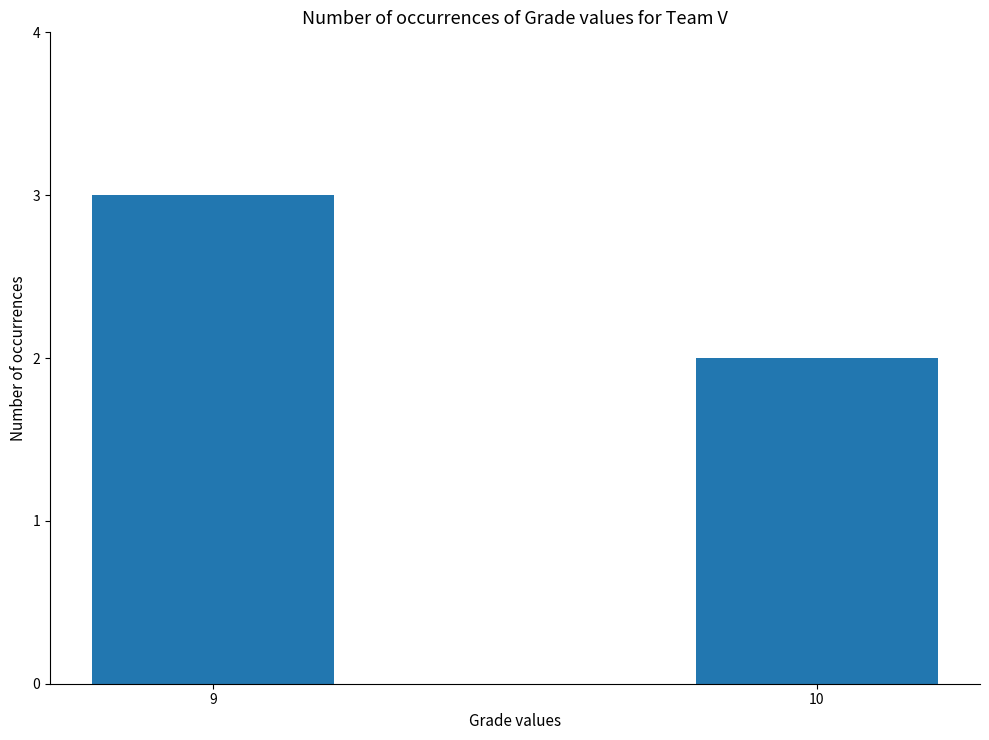

What is the maximum value shown in the chart?

3